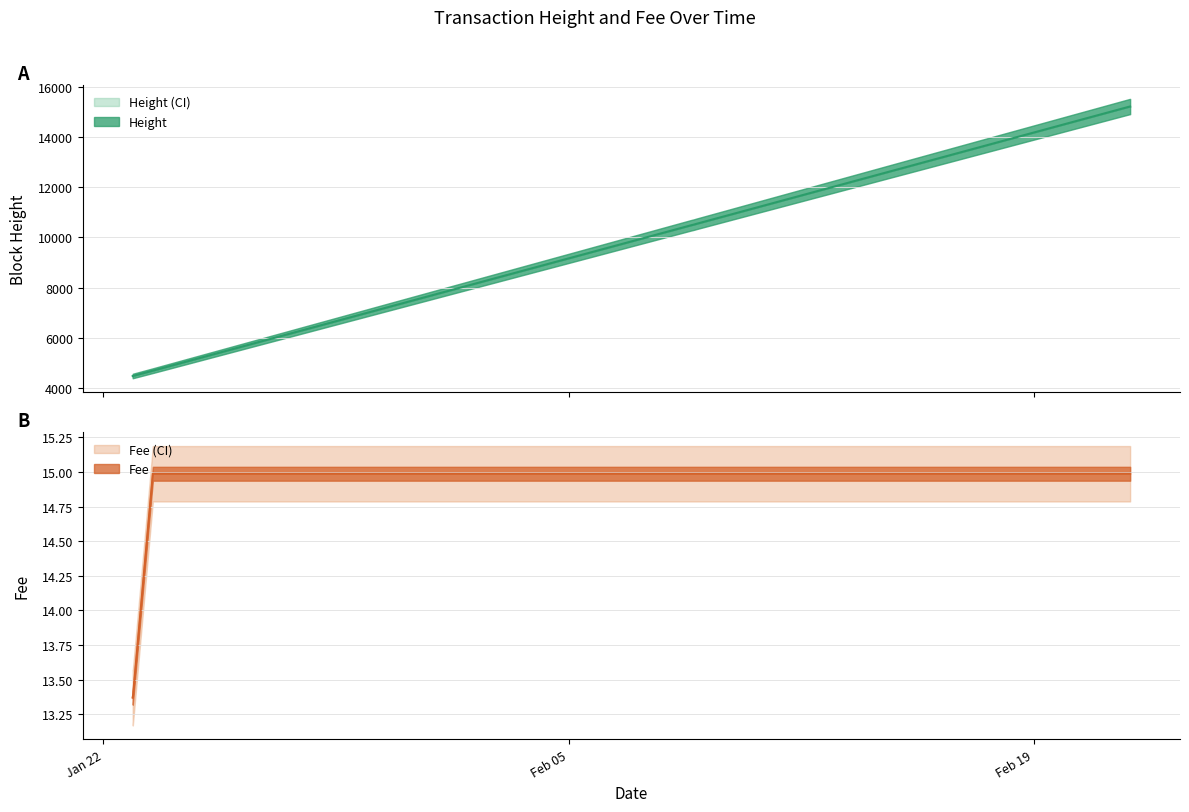

Is it true that Fee equals 21.4 at 21?

False